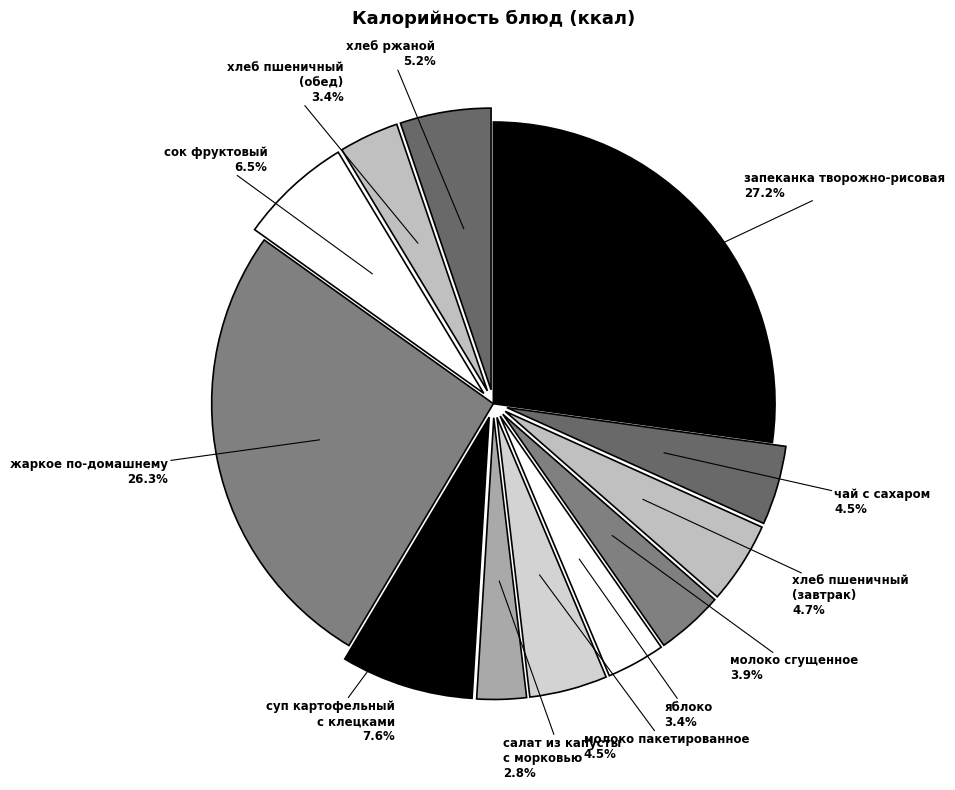

Which category has the biggest portion of the pie?

запеканка творожно-рисовая